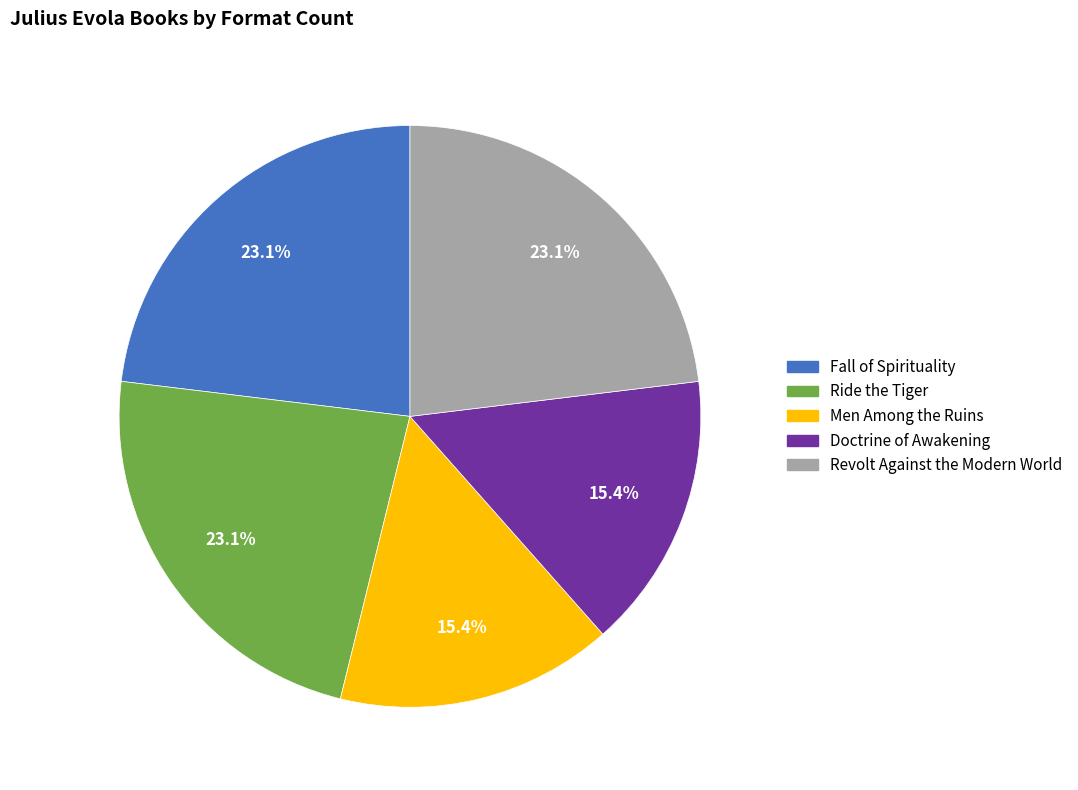

To the nearest percent, what is the difference between the largest and smallest slice percentages?

8%